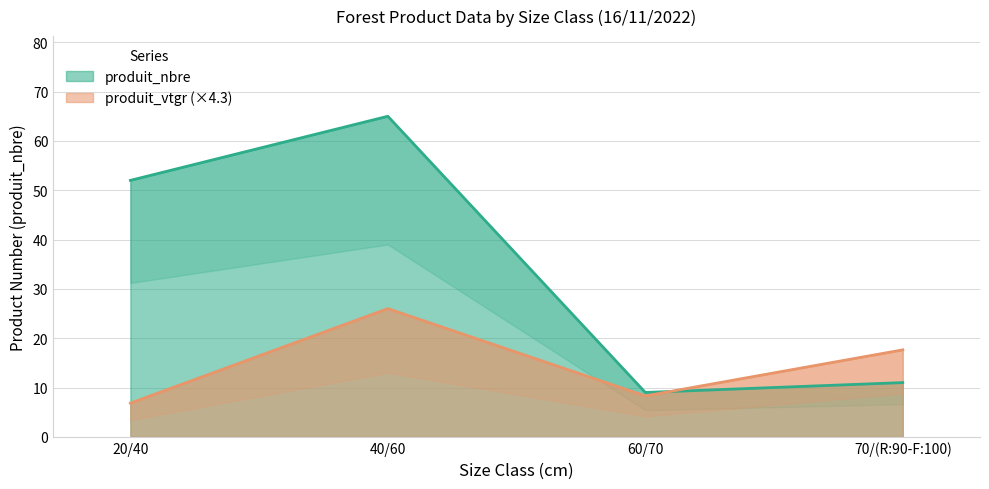

What is the spread (max minus min) of values at 40/60?

39.0